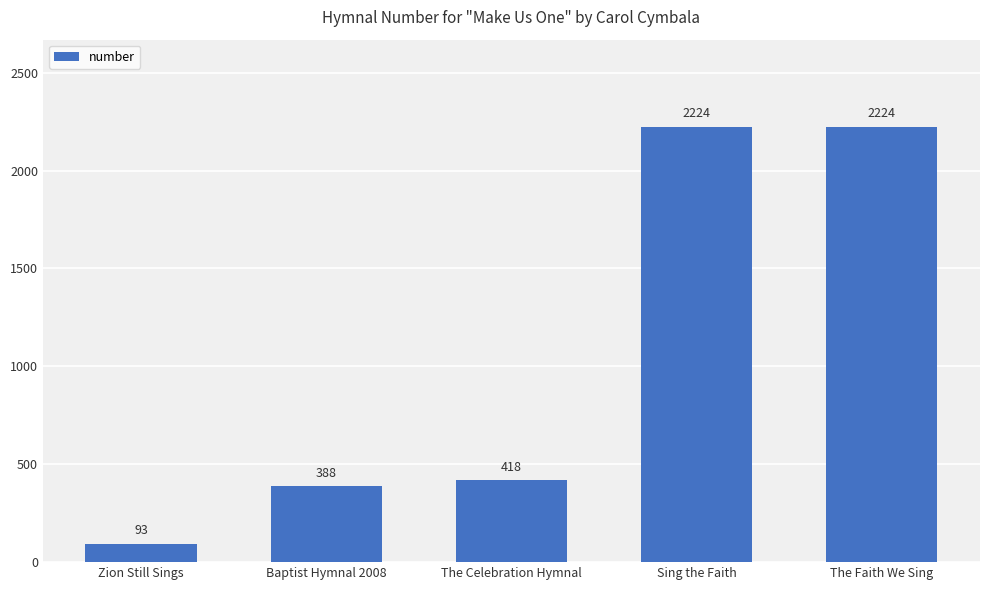

Reading left to right, what are all the values shown in this chart?

93	388	418	2224	2224